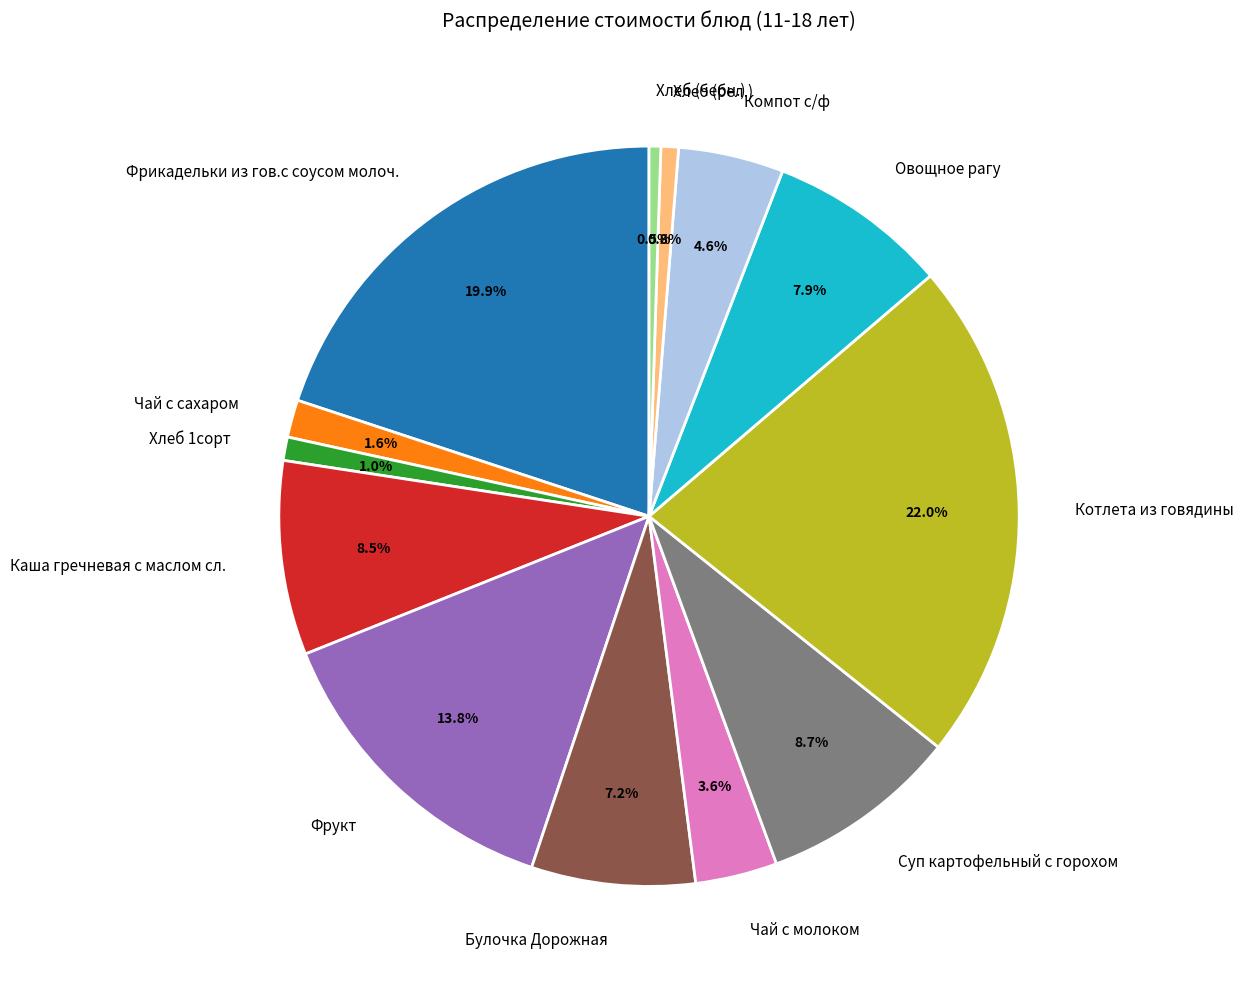

How many segments does this pie chart have?

13